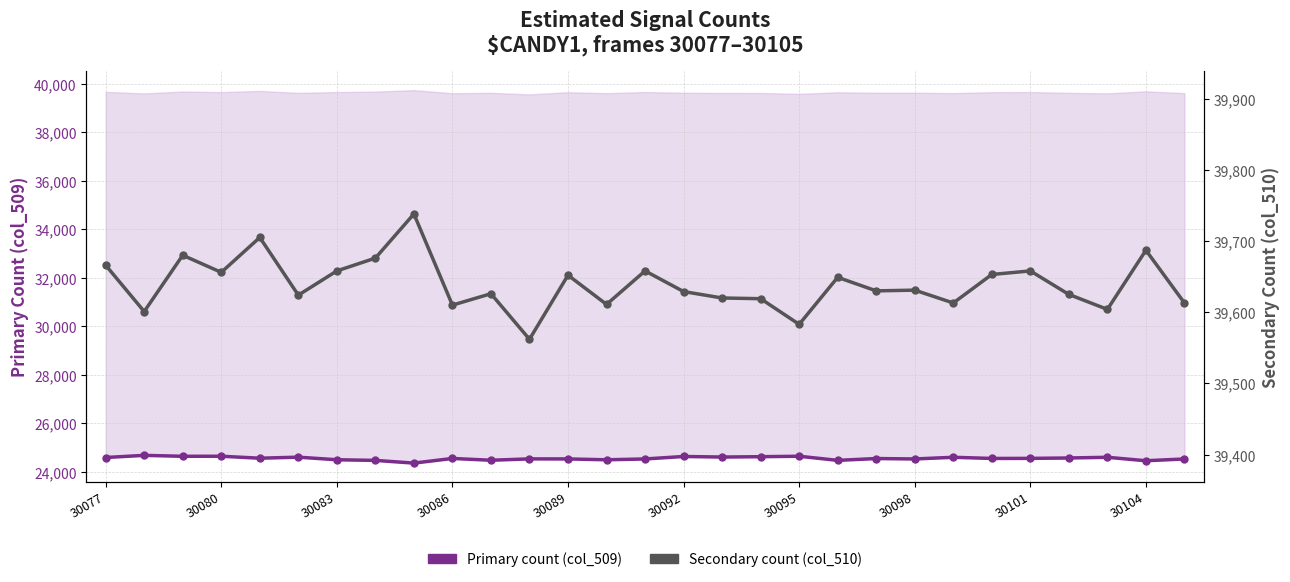

List the series in order of their overall mean, highest first.

Secondary count (col_510), Primary count (col_509)